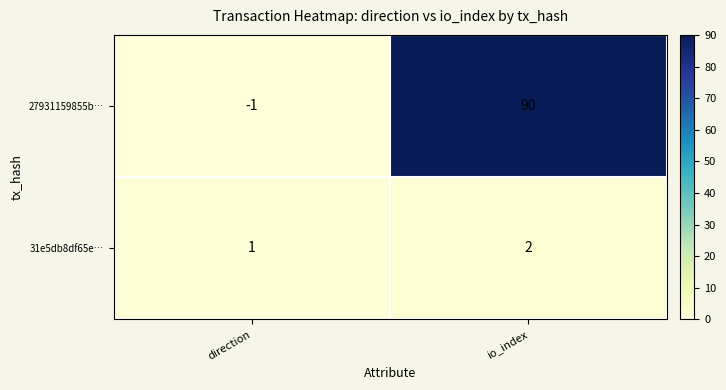

Between direction and io_index, which series saw the biggest shift?

27931159855b…